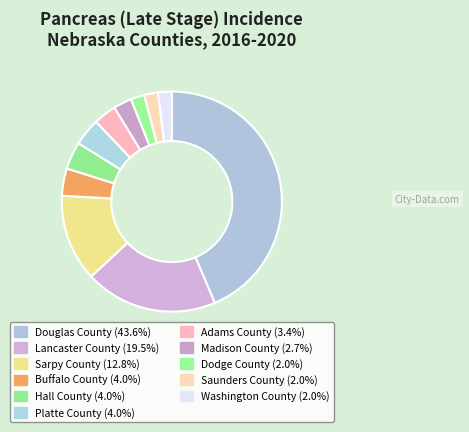

Is it true that Douglas County is 44% of the pie?

True